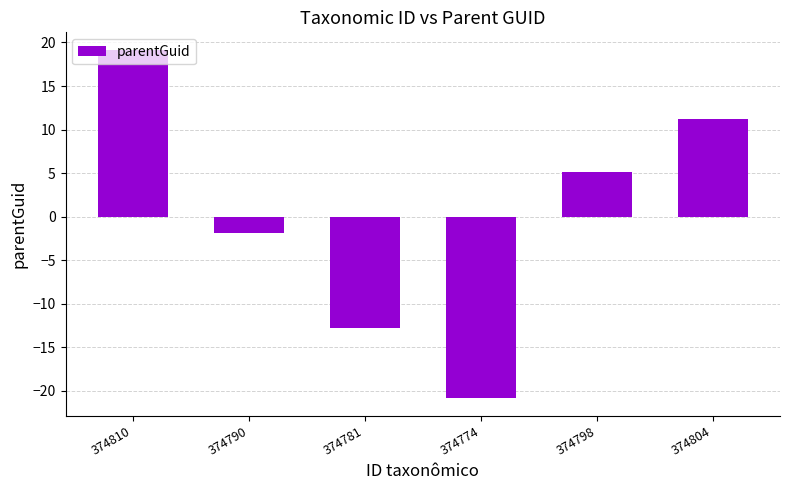

What is the label of the 1st bar from the left?

374810